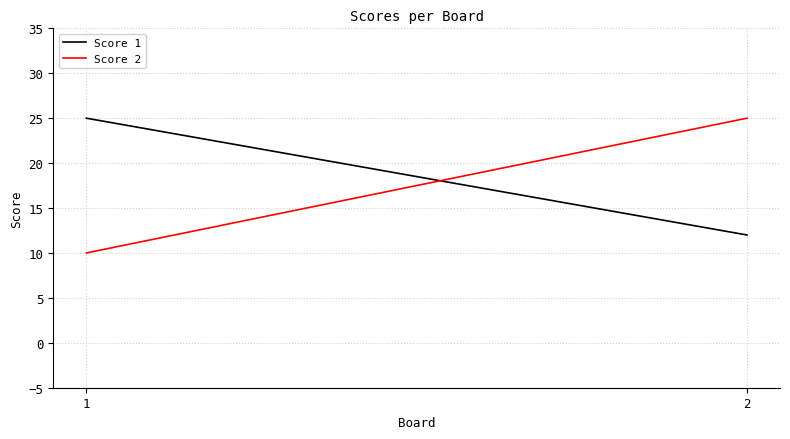

Reading left to right, list all the values displayed in this chart.

Score 1: 1=25	2=12
Score 2: 1=10	2=25